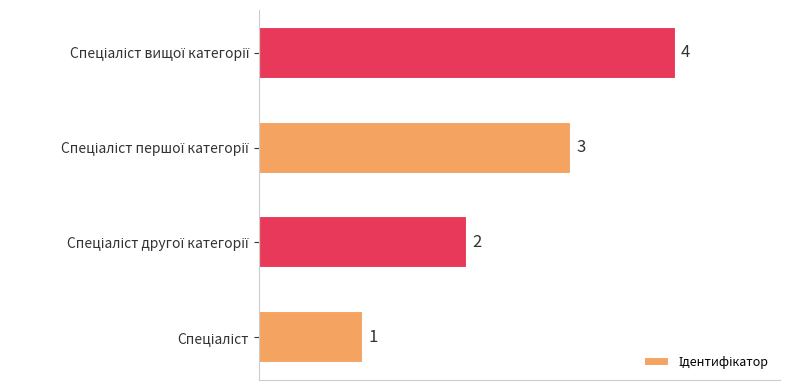

What is the difference between the maximum and minimum values?

3